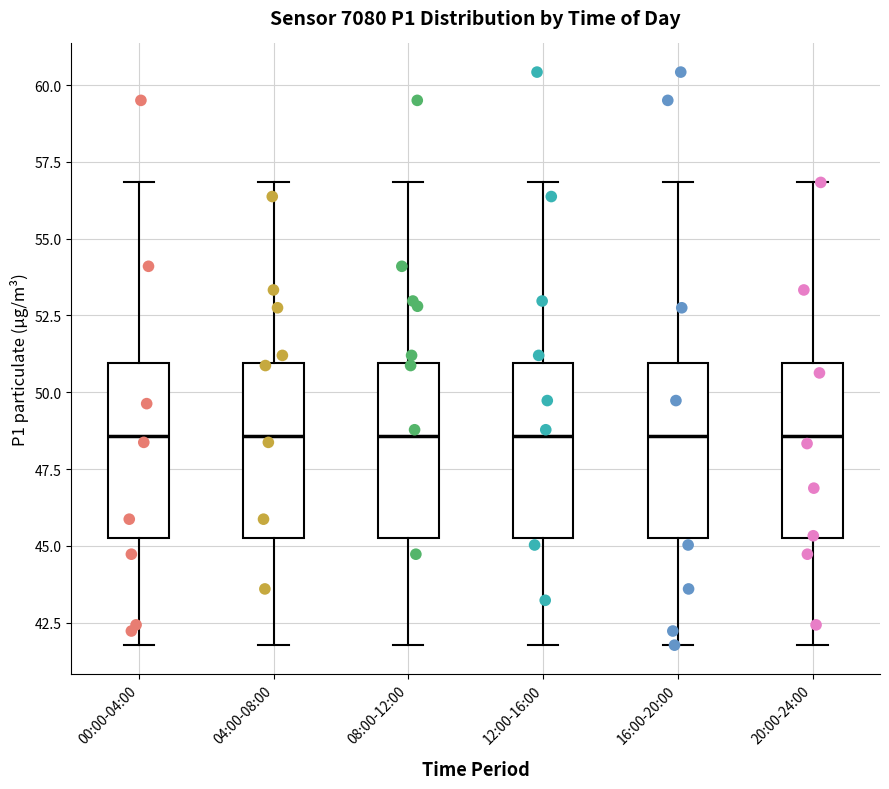

Reading left to right, transcribe this box plot: for each box, give where its median line is, the range the box spans, and where its two whiskers end, as read against the y-axis. The values are not printed on the chart, so give them approximately, as read against the axis.

00:00-04:00: median 48.5, box 45.5 to 51.0, whiskers 42.0 to 57.0
04:00-08:00: median 48.5, box 45.5 to 51.0, whiskers 42.0 to 57.0
08:00-12:00: median 48.5, box 45.5 to 51.0, whiskers 42.0 to 57.0
12:00-16:00: median 48.5, box 45.5 to 51.0, whiskers 42.0 to 57.0
16:00-20:00: median 48.5, box 45.5 to 51.0, whiskers 42.0 to 57.0
20:00-24:00: median 48.5, box 45.5 to 51.0, whiskers 42.0 to 57.0